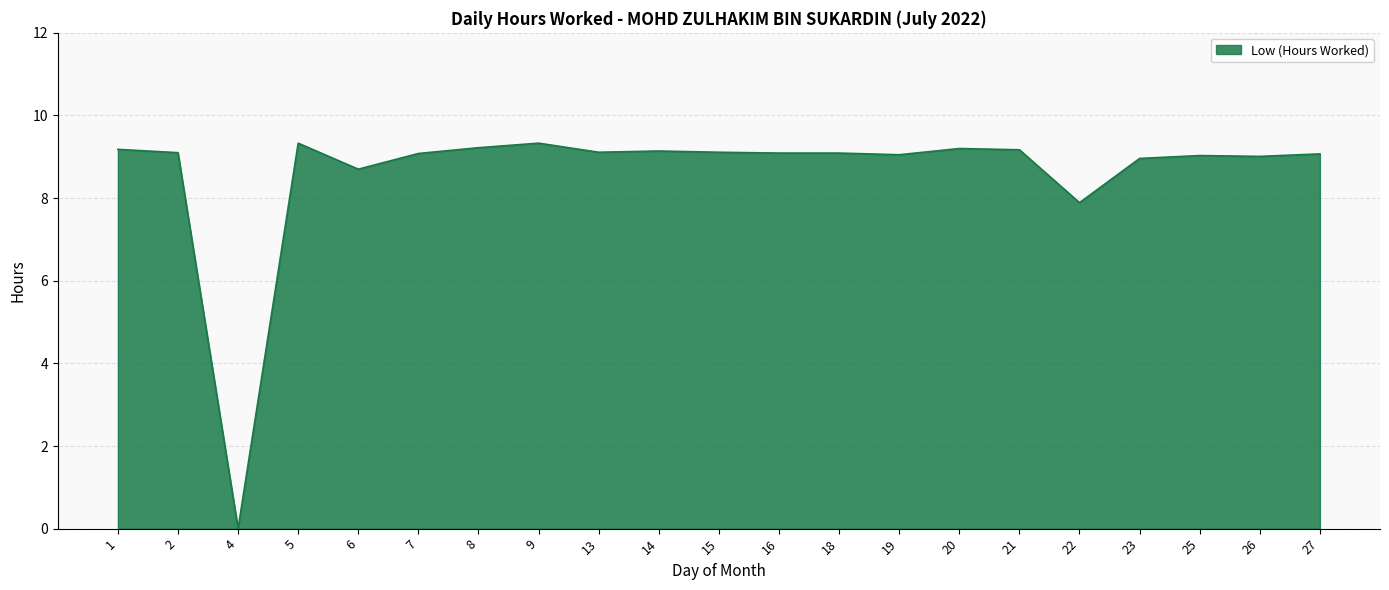

What is the greatest value displayed?

9.3